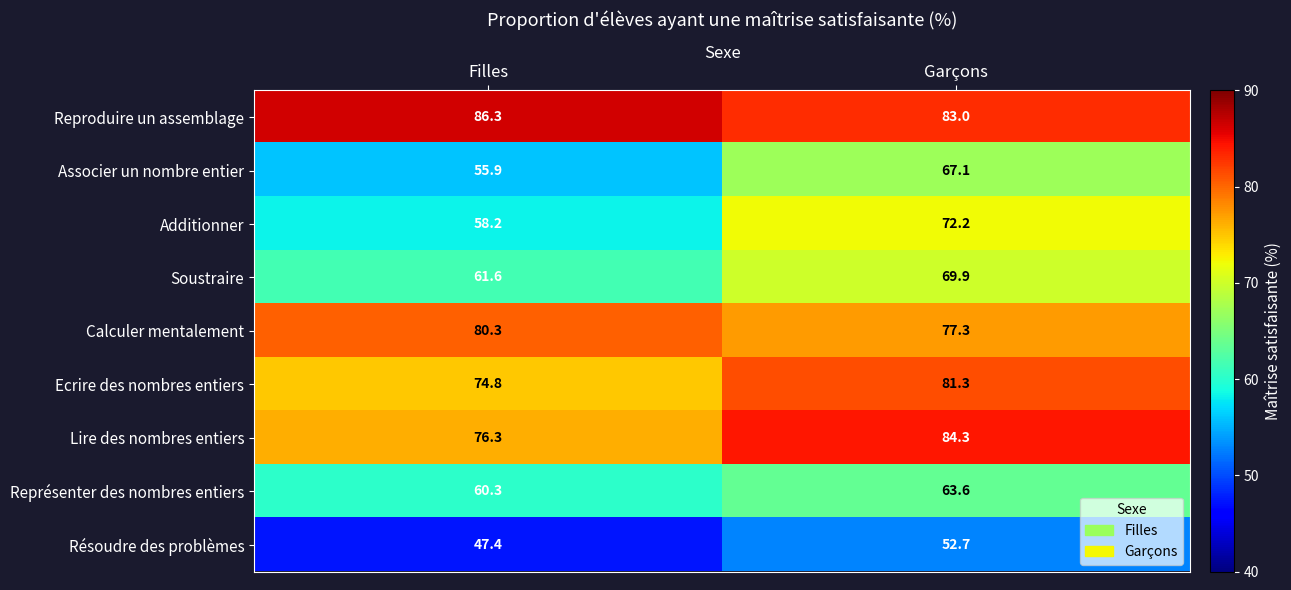

At how many categories does at least one series exceed 70?

2